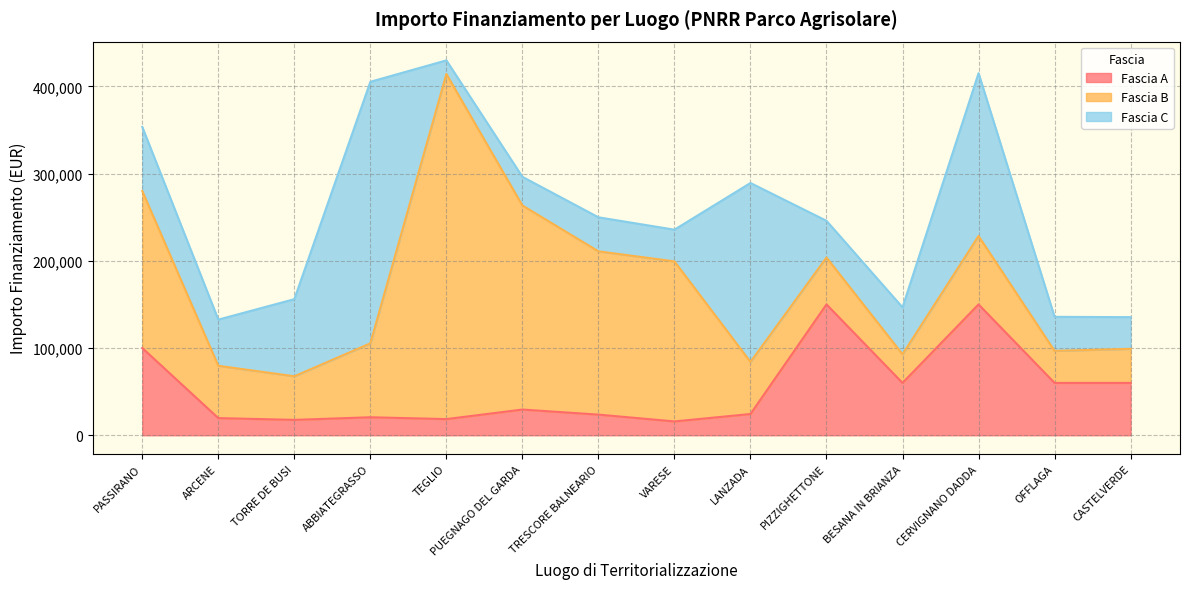

What is the greatest value displayed?

395644.9